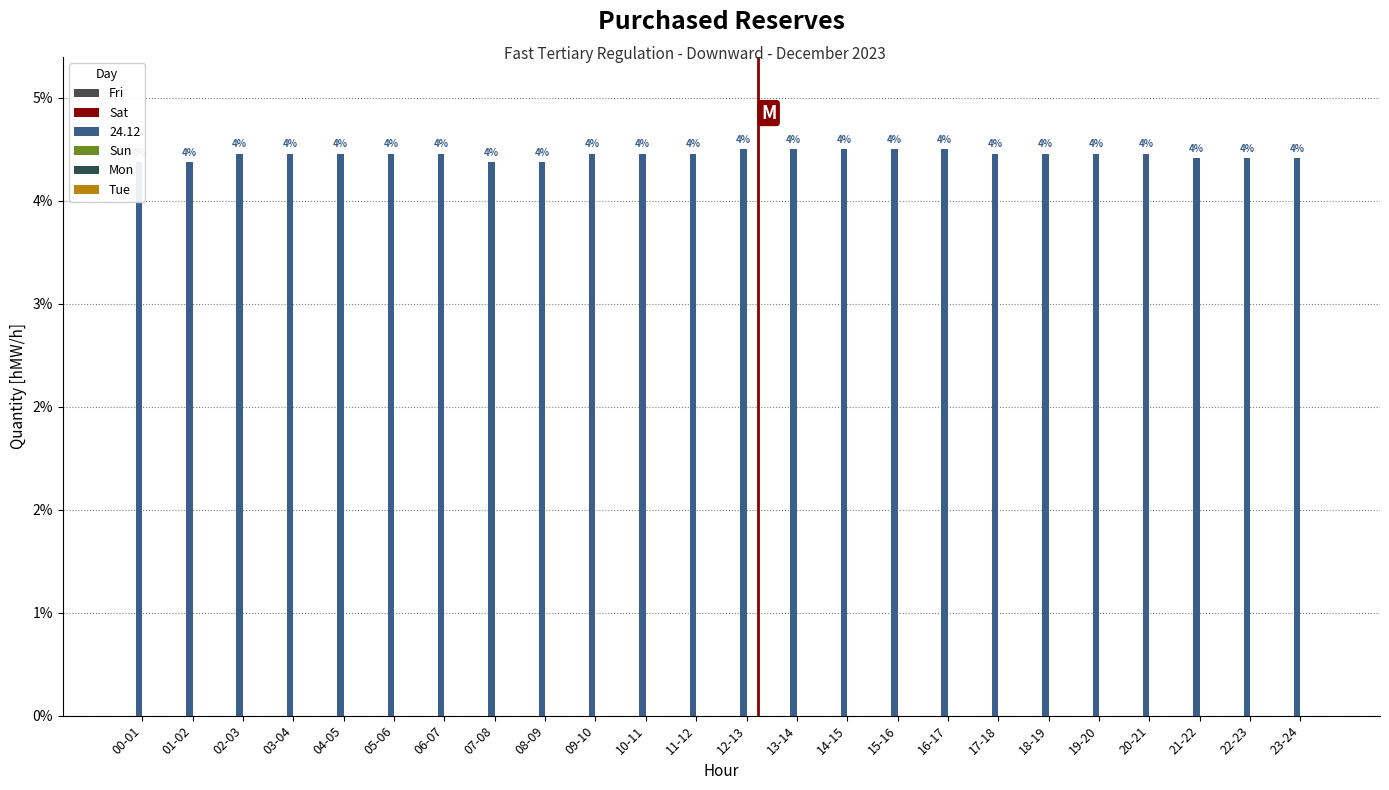

Is the value of 24.12 at 21-22 greater than the value of Mon at 07-08?

Yes